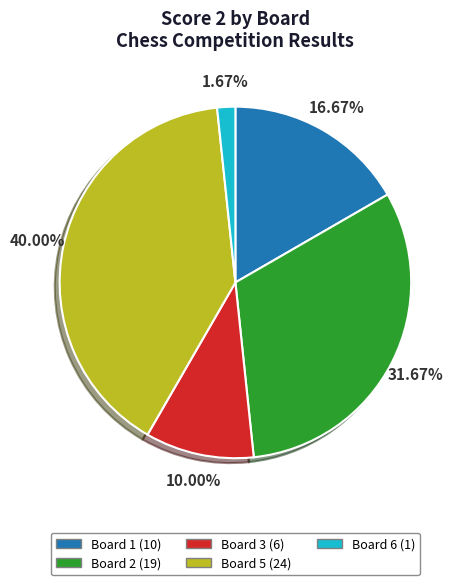

Which slice is the smallest?

Board 6 (1)